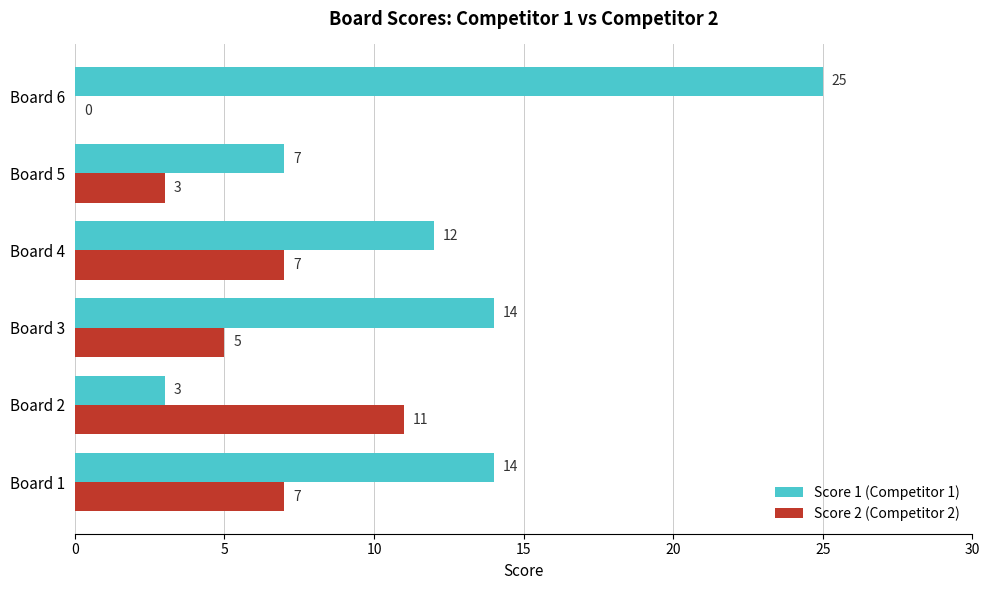

What is the sum of all Score 2 (Competitor 2) values?

33